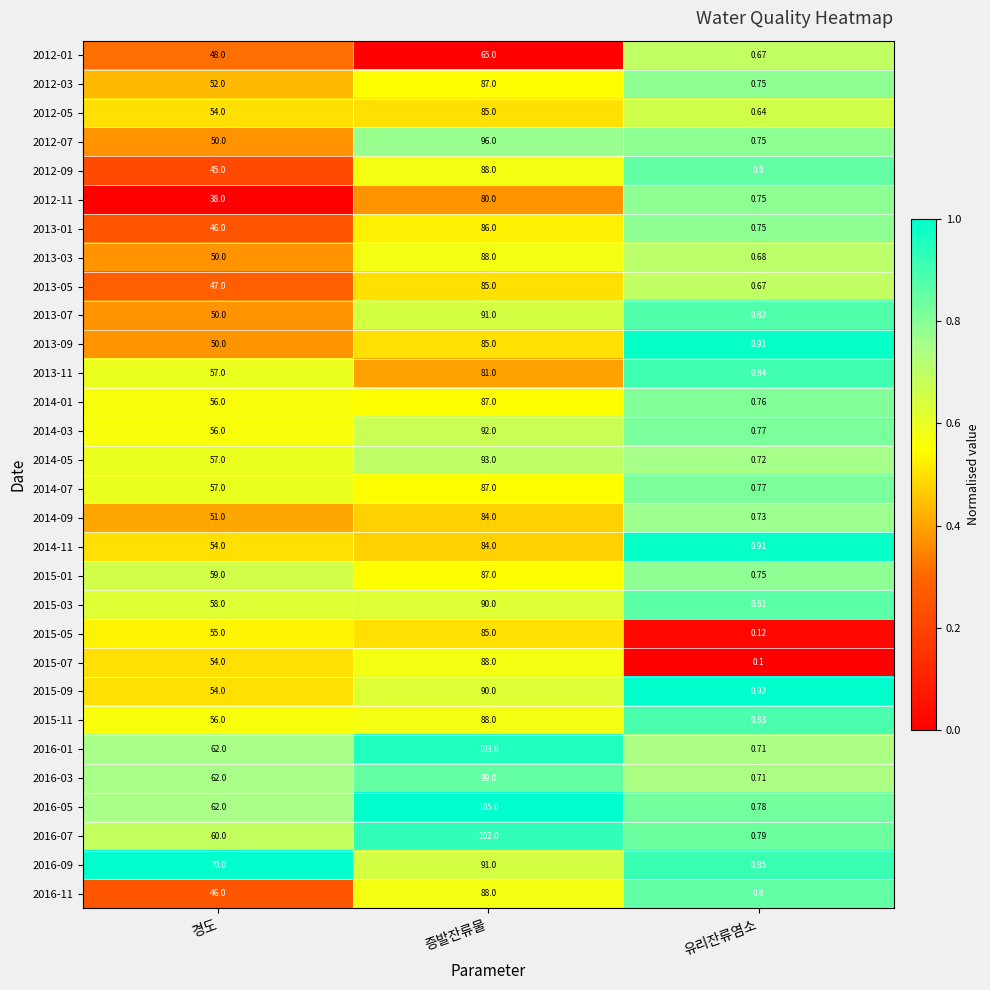

At which category does the chart reach its minimum across all series?

유리잔류염소